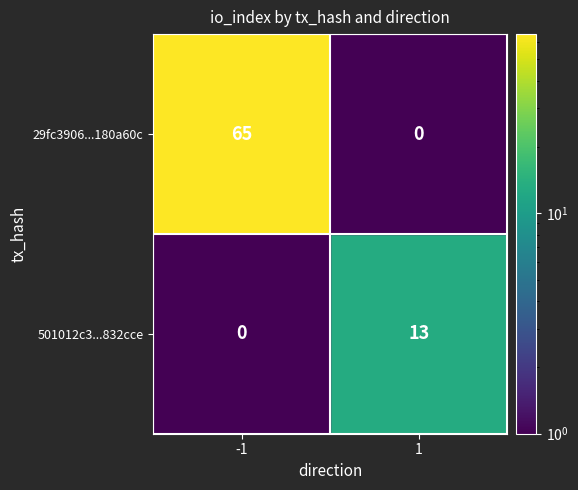

How many data points does each series have?

2